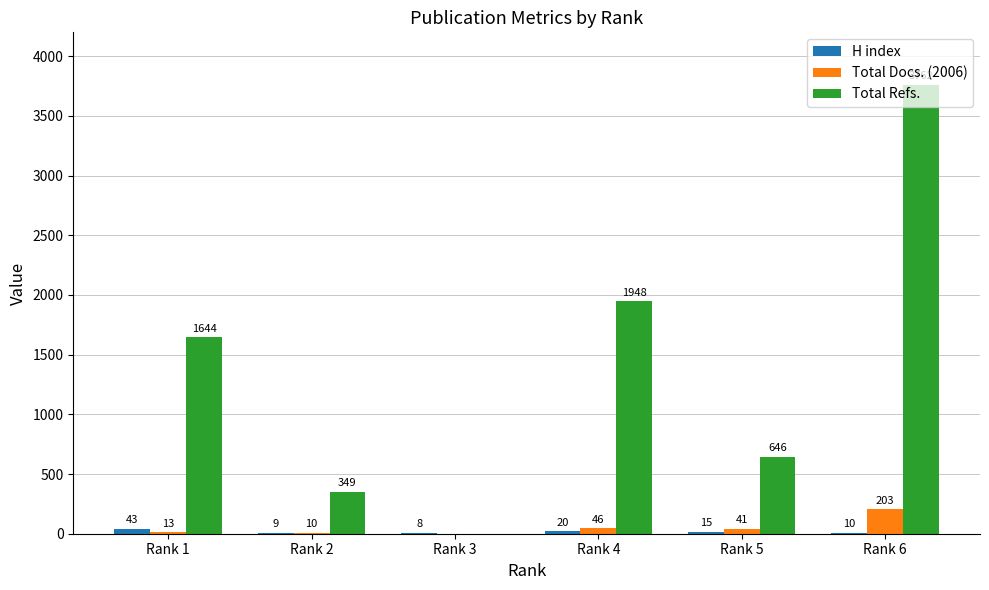

The Total Docs. (2006) series shows 10 at Rank 2. True or false?

True